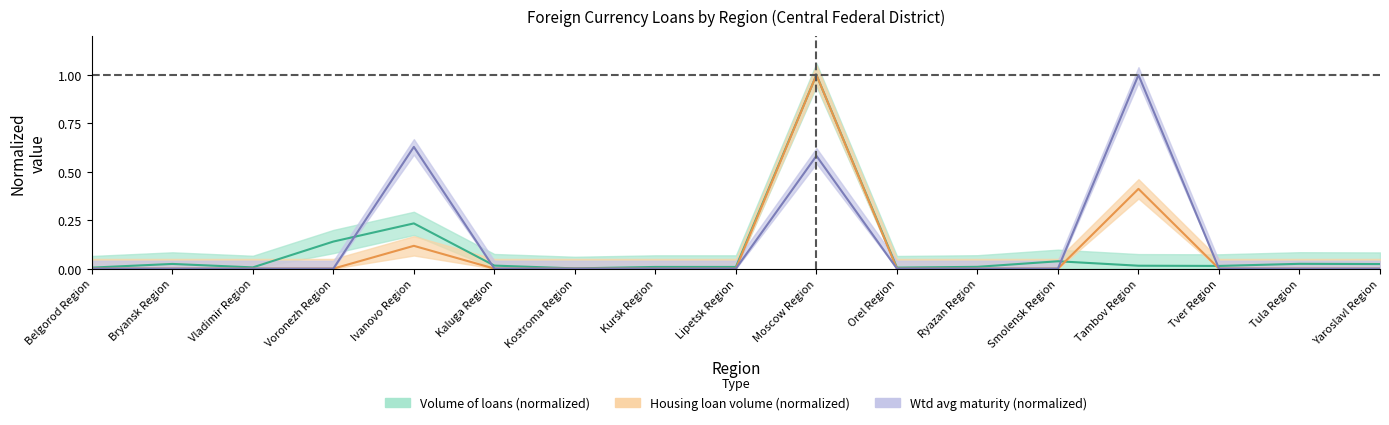

How many interior local peaks does the Wtd avg maturity (months) series have?

3